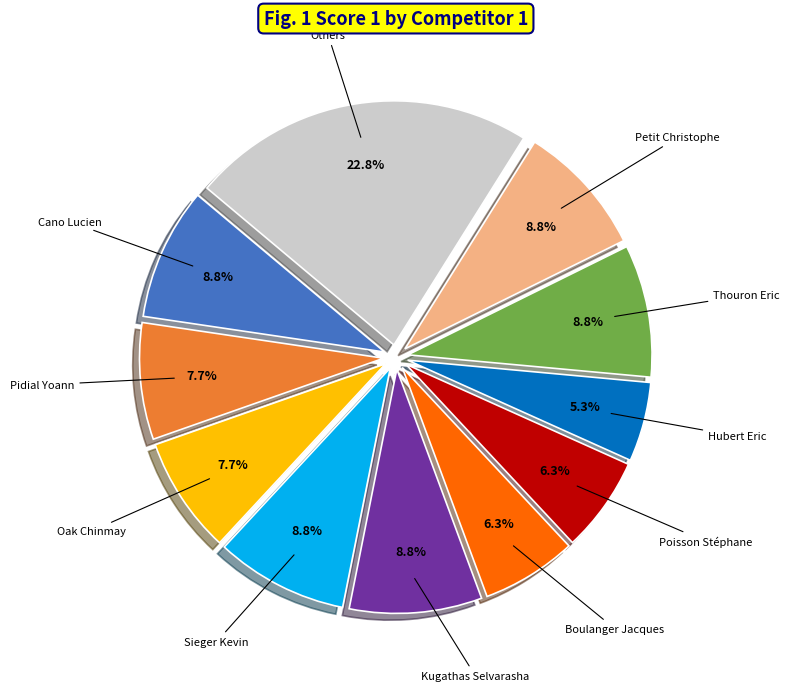

Is there a majority slice in this chart?

No